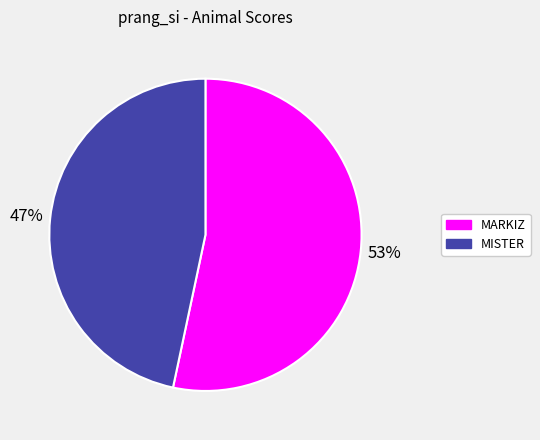

Which category has the biggest portion of the pie?

MARKIZ